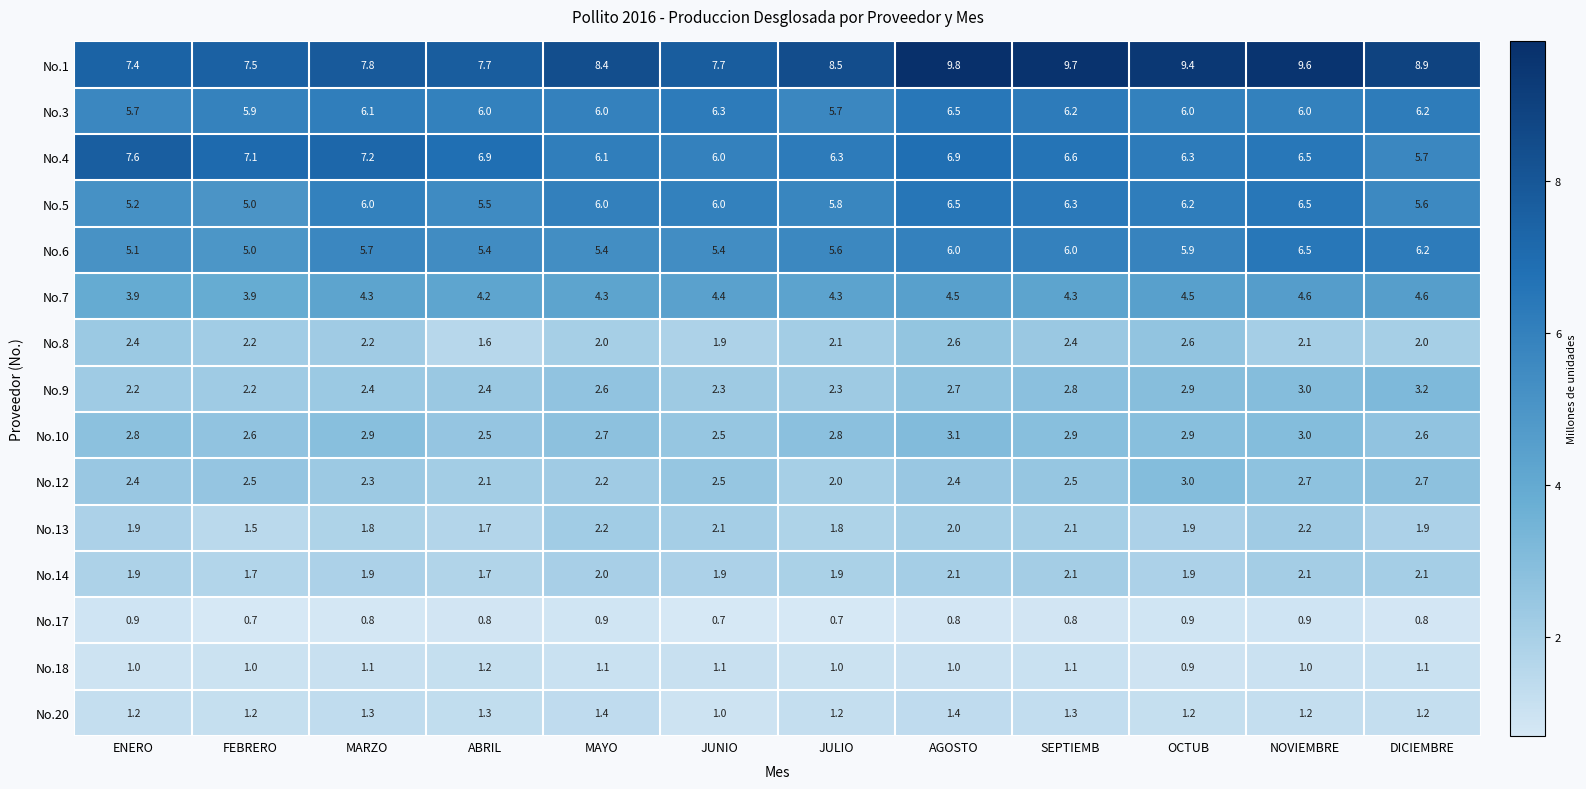

The value of No.10 at ENERO is 2.8. True or false?

True